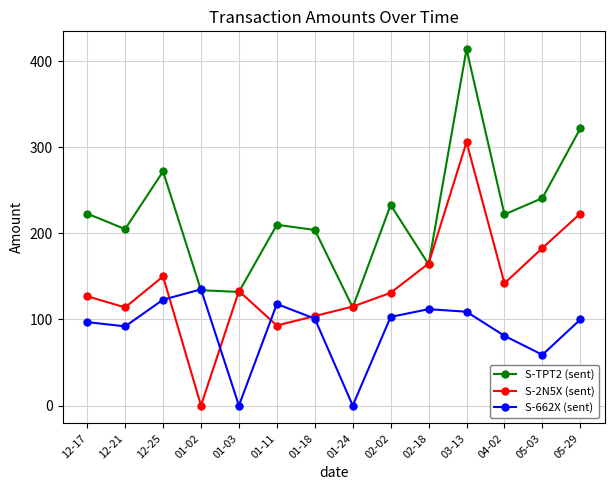

What is the value of the S-2N5X (sent) point at the 5th from the left?

133